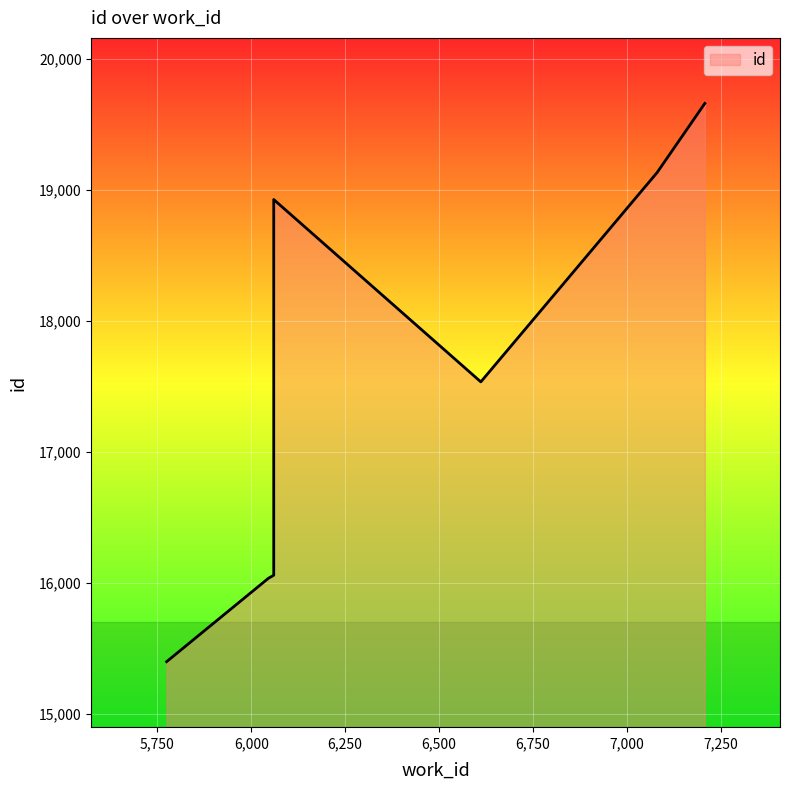

Which has a higher value, 7080 or 7207?

7207